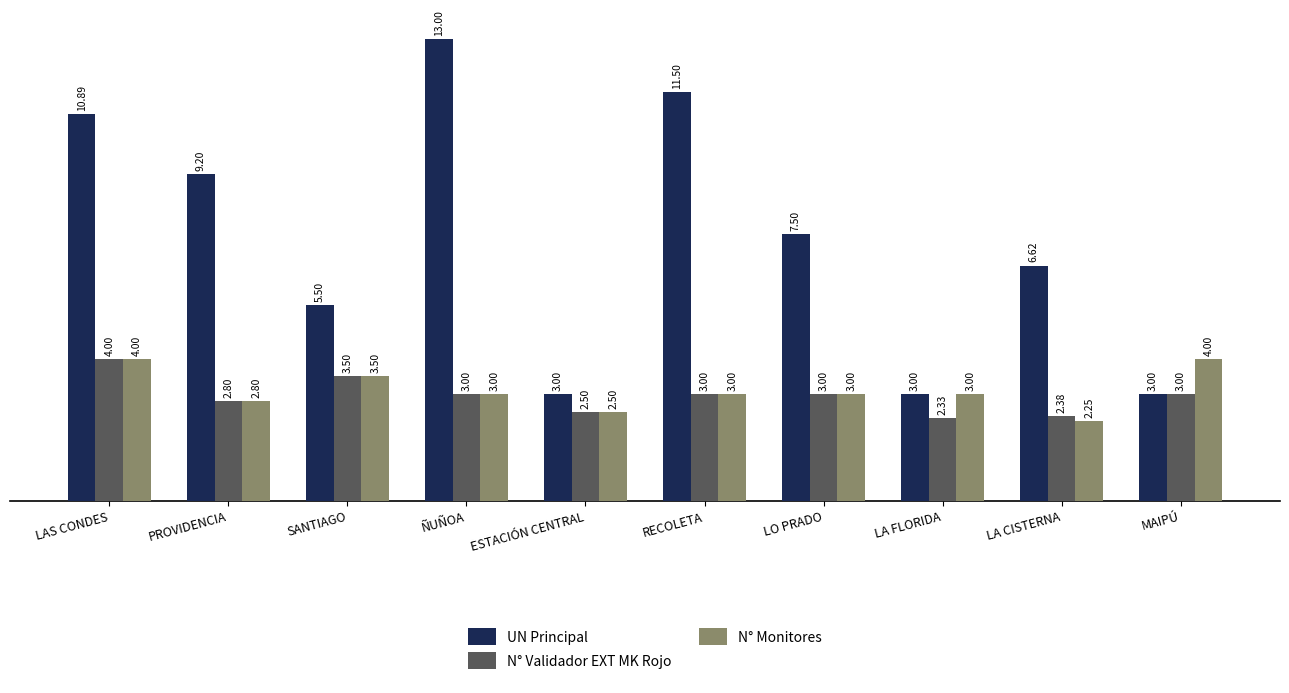

Which category has the lowest value in the N° Validador EXT MK Rojo series?

LA FLORIDA